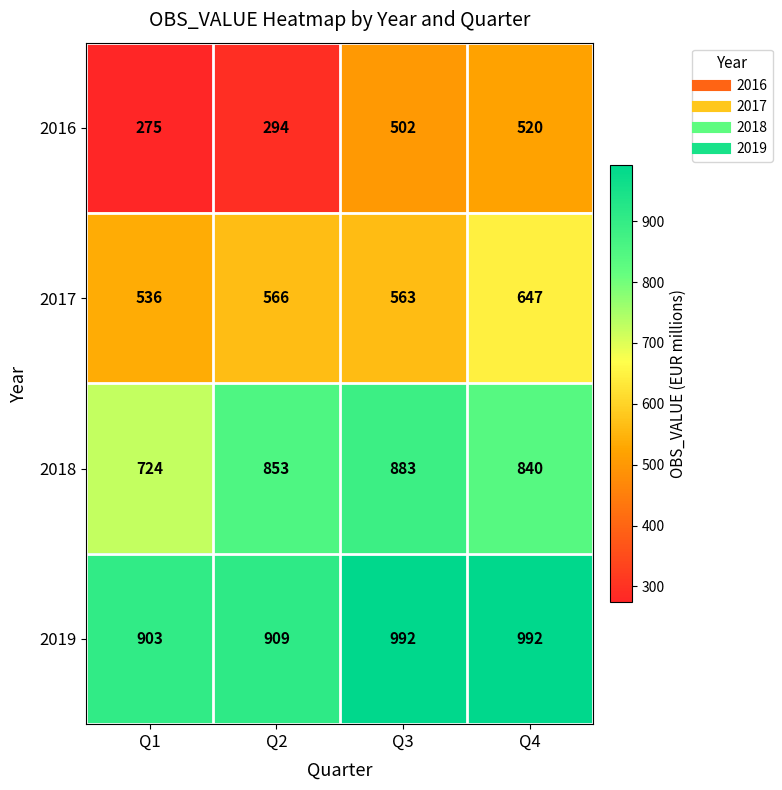

Read the 2019 value at Q3, to the nearest 5.

990